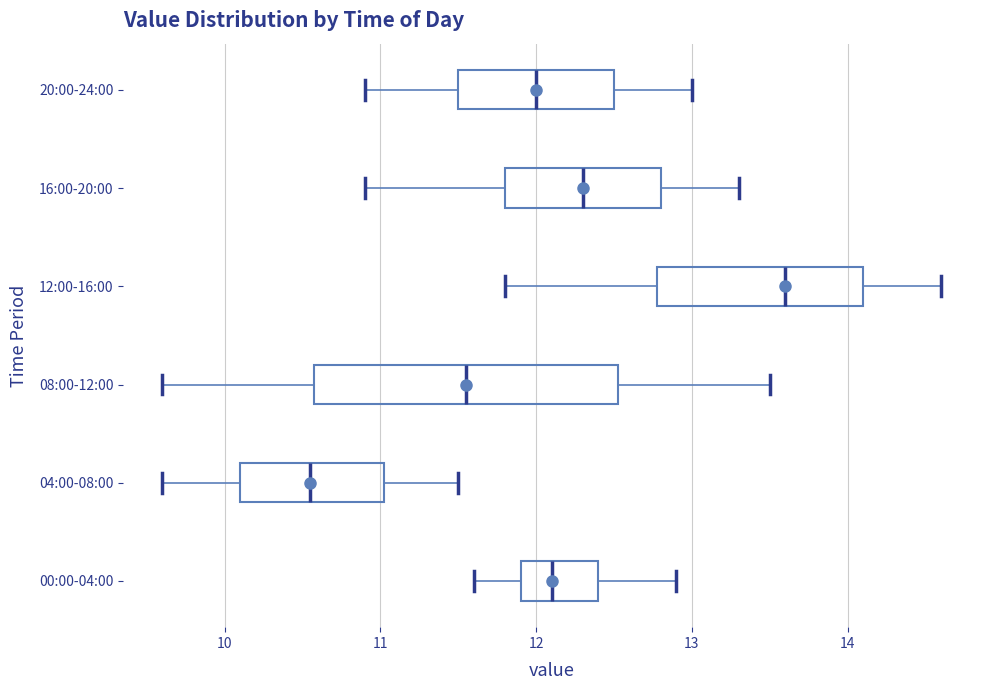

Reading bottom to top, transcribe this box plot: for each box, give where its median line is, the range the box spans, and where its two whiskers end, as read against the x-axis. The values are not printed on the chart, so give them approximately, as read against the axis.

00:00-04:00: median 12.1, box 11.9 to 12.4, whiskers 11.6 to 12.9
04:00-08:00: median 10.6, box 10.1 to 11.0, whiskers 9.6 to 11.5
08:00-12:00: median 11.6, box 10.6 to 12.5, whiskers 9.6 to 13.5
12:00-16:00: median 13.6, box 12.8 to 14.1, whiskers 11.8 to 14.6
16:00-20:00: median 12.3, box 11.8 to 12.8, whiskers 10.9 to 13.3
20:00-24:00: median 12.0, box 11.5 to 12.5, whiskers 10.9 to 13.0